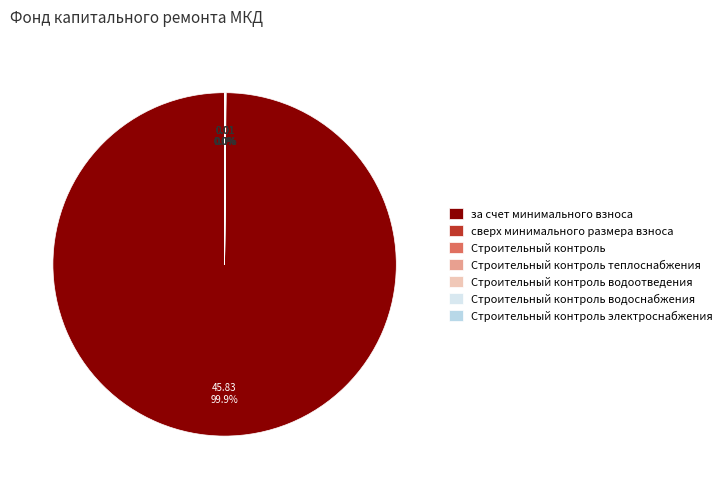

Count the number of slices in the pie.

7